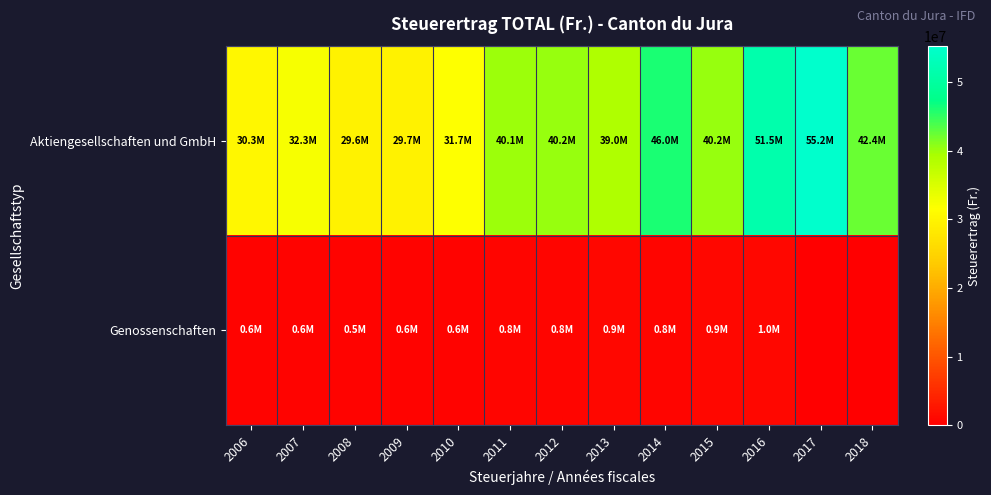

What is the difference between the highest and lowest values at 2012?

39394213